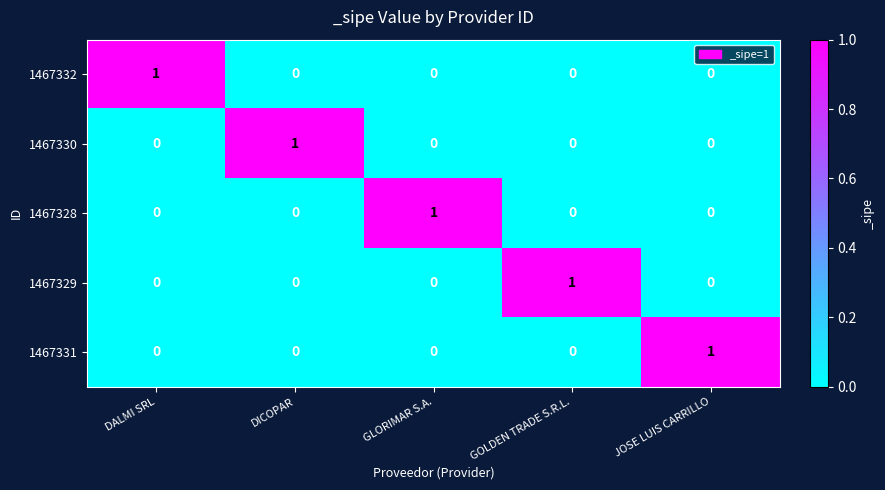

Count the 1467330 values in the range 0 to 1.

5